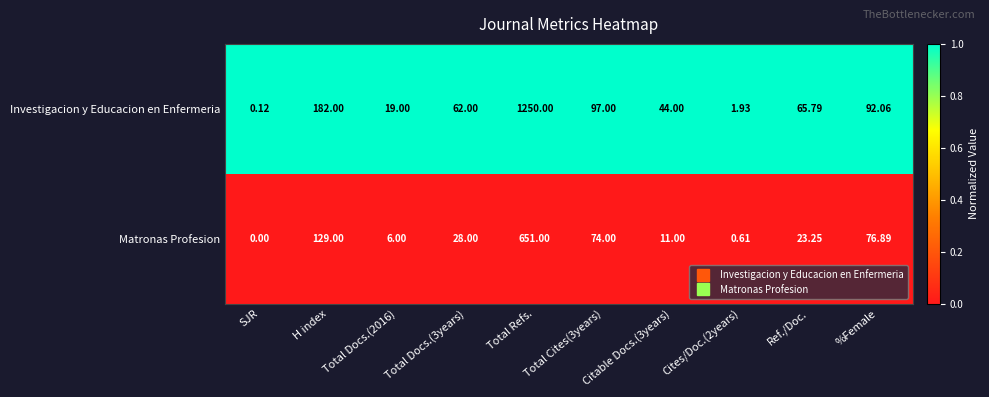

At how many categories does at least one series exceed 0?

10